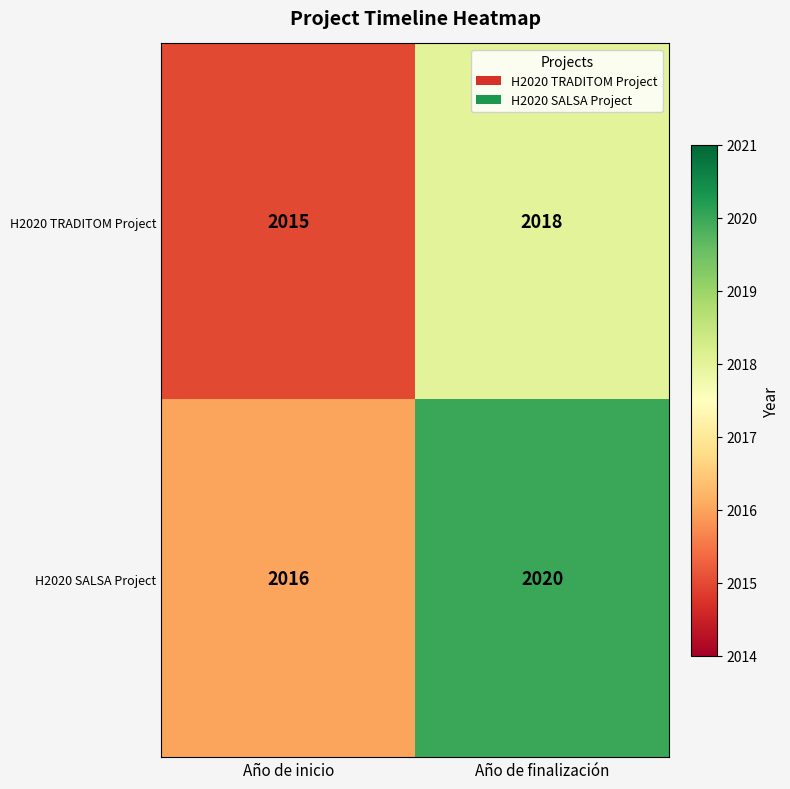

Is it true that H2020 TRADITOM Project equals 2018 at Año de finalización?

True